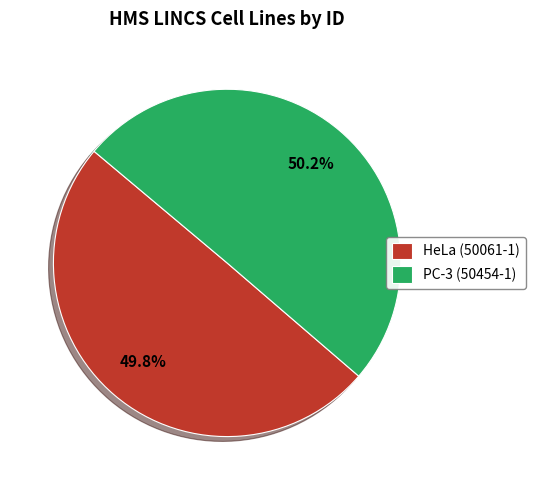

Combined, what portion of the pie is PC-3 (50454-1) and HeLa (50061-1)?

100.0%